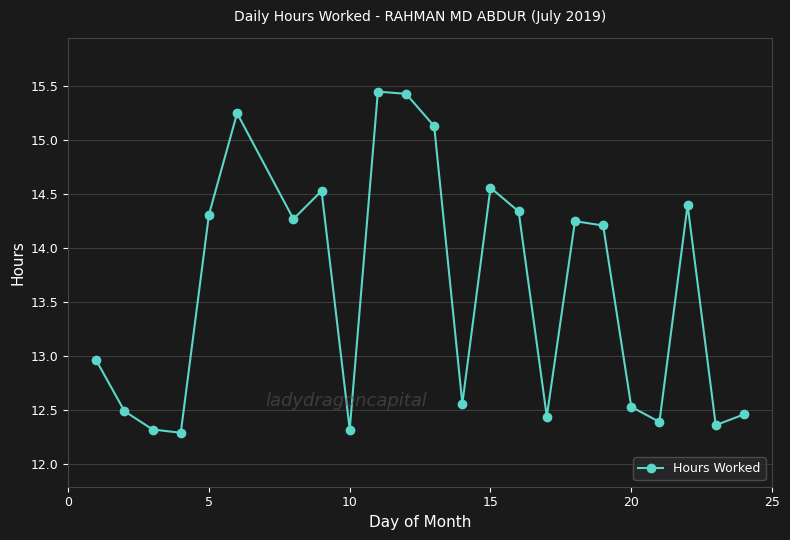

How many data points are less than 14?

11